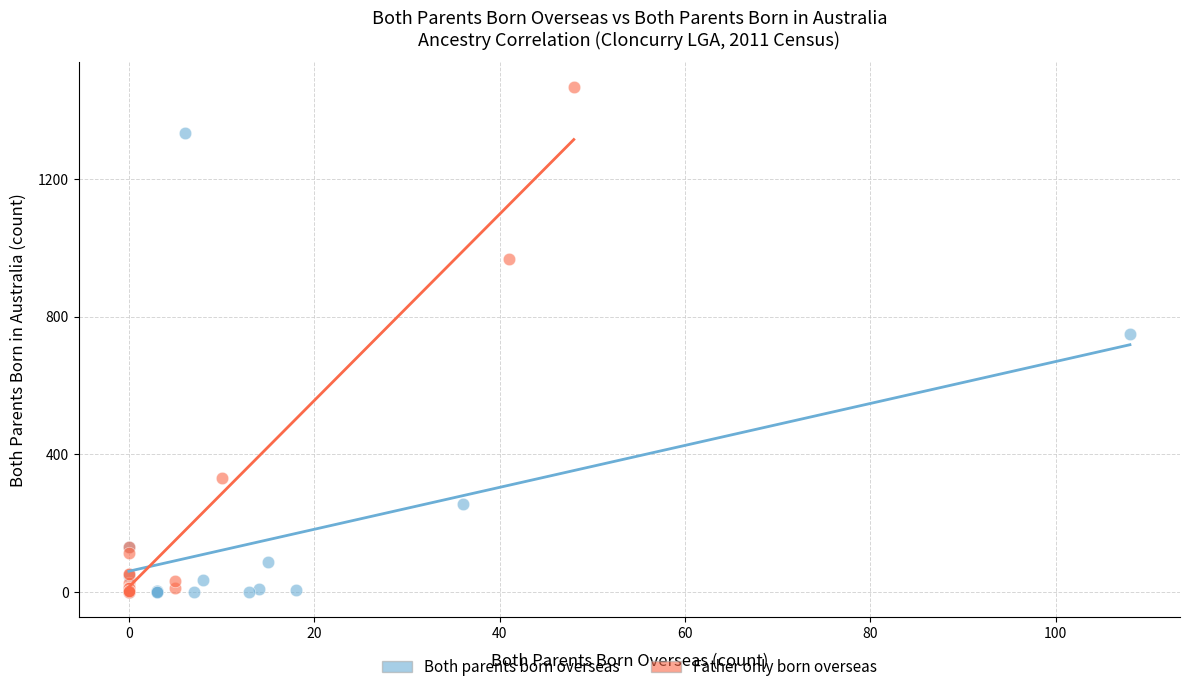

Which series has the largest Y range (max minus min)?

Father only born overseas